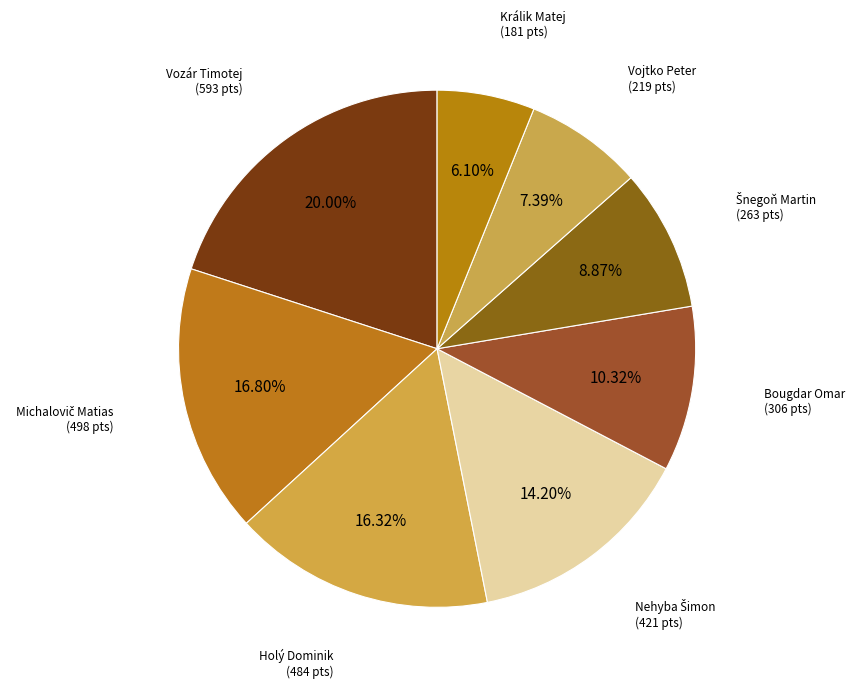

To the nearest percent, what percentage of the pie is Vozár Timotej?

20%